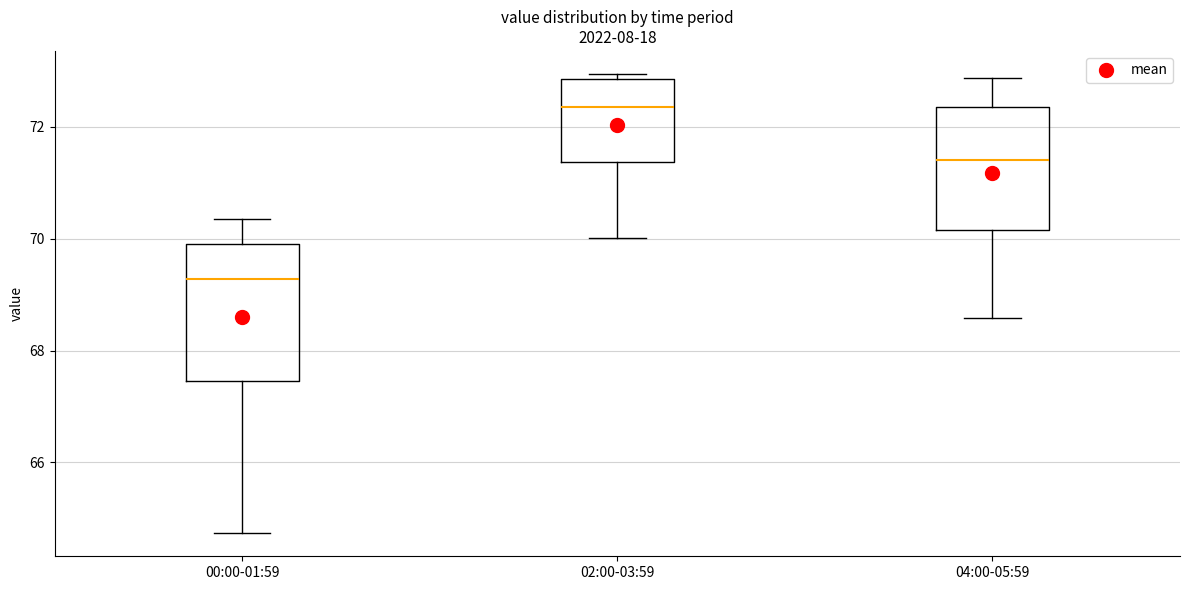

Where does the median line of the box for 00:00-01:59 sit on the y-axis? The values are not printed on the chart, so give them approximately, as read against the axis.

69.2